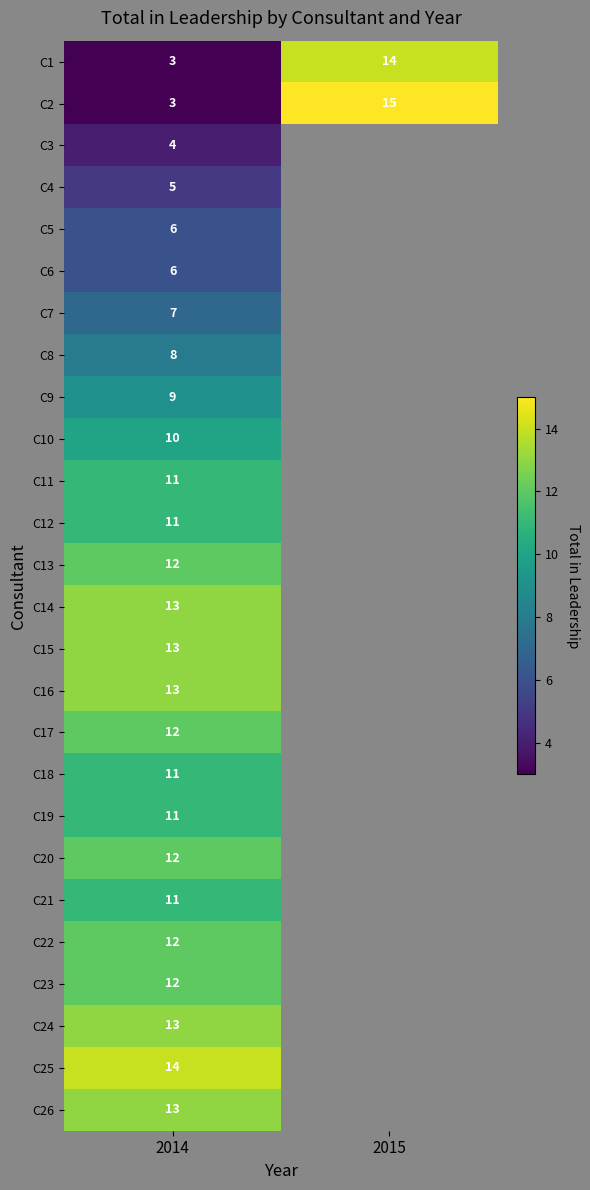

The C21 series shows 11 at 2014. True or false?

True